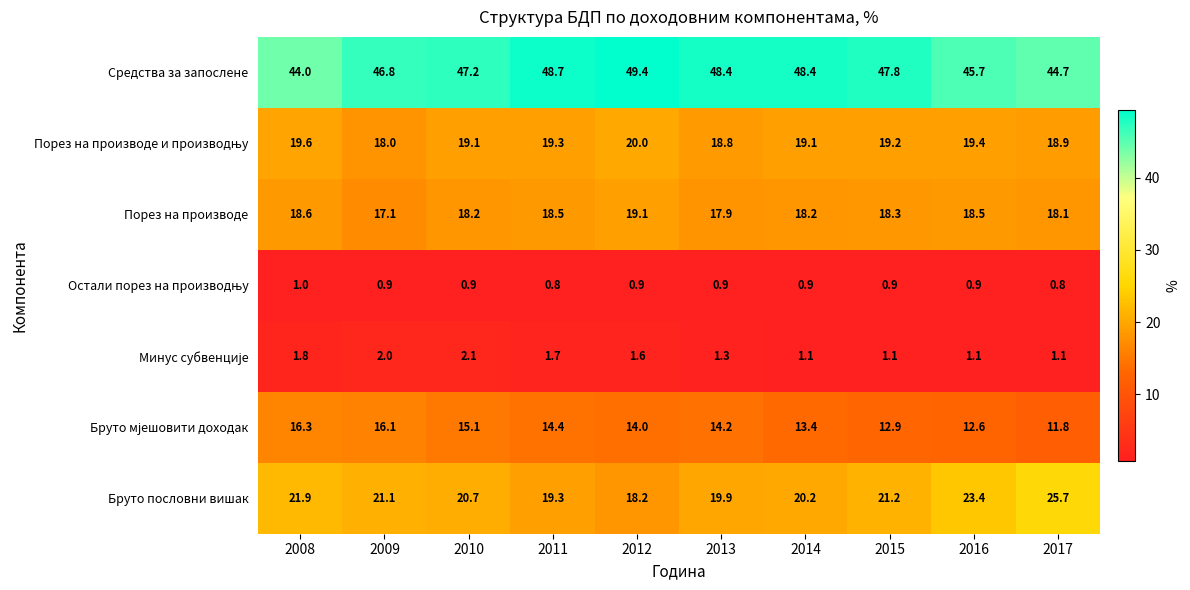

What is the average value of the Средства за запослене series?

47.1